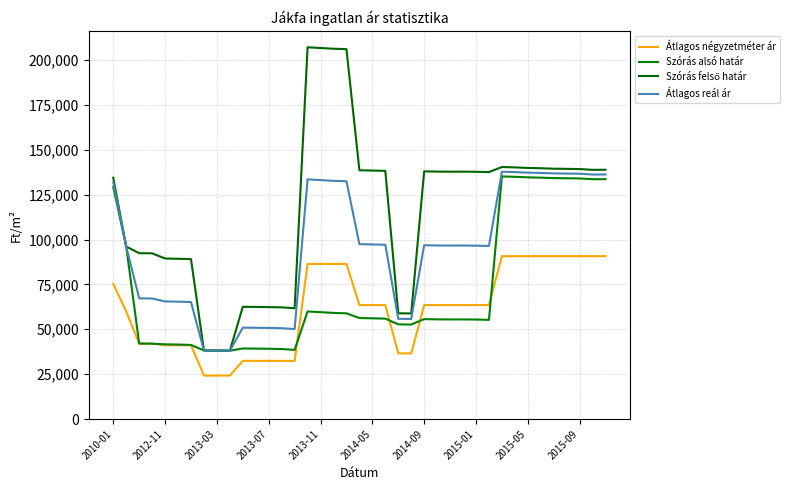

How many lines are shown in the chart?

4